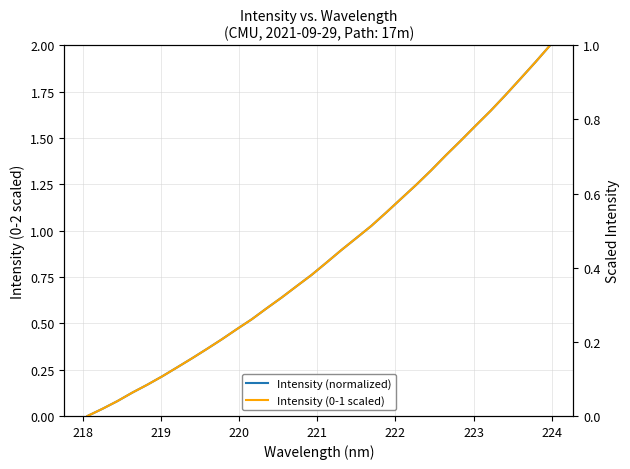

Is the value of Intensity (0-1 scaled) at 31 greater than the value of Intensity (normalized) at 13?

Yes